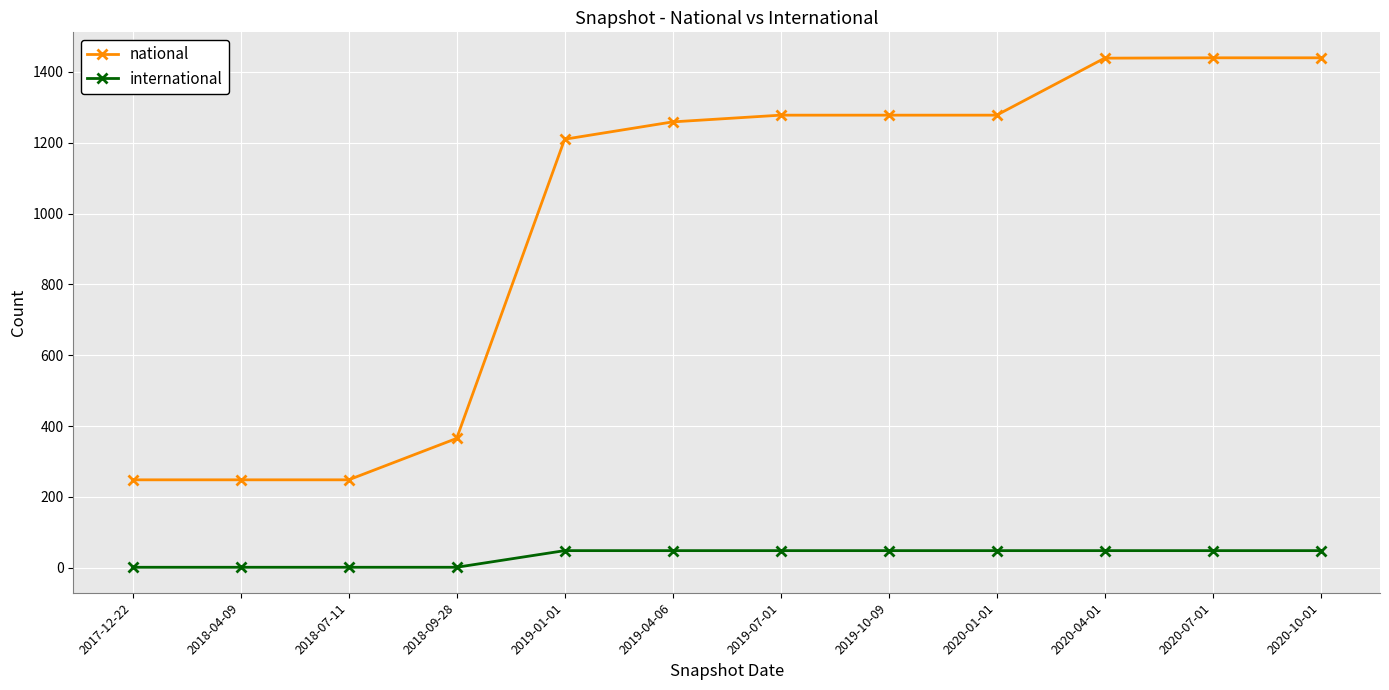

Does the chart have visible grid lines?

Yes